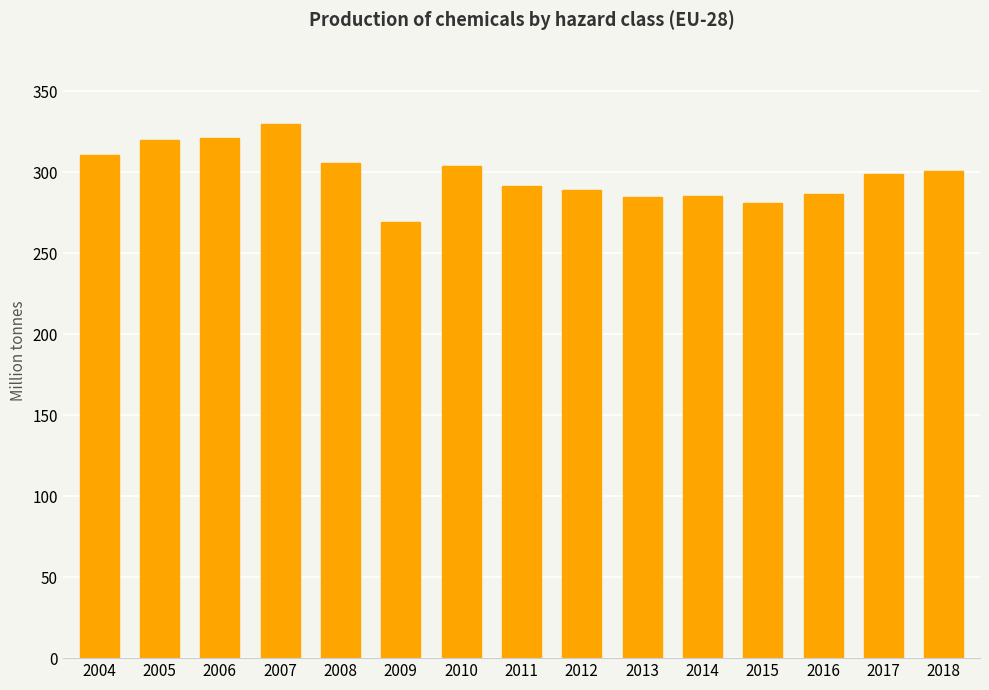

What is the difference between the values at 2011 and 2009?

22.3